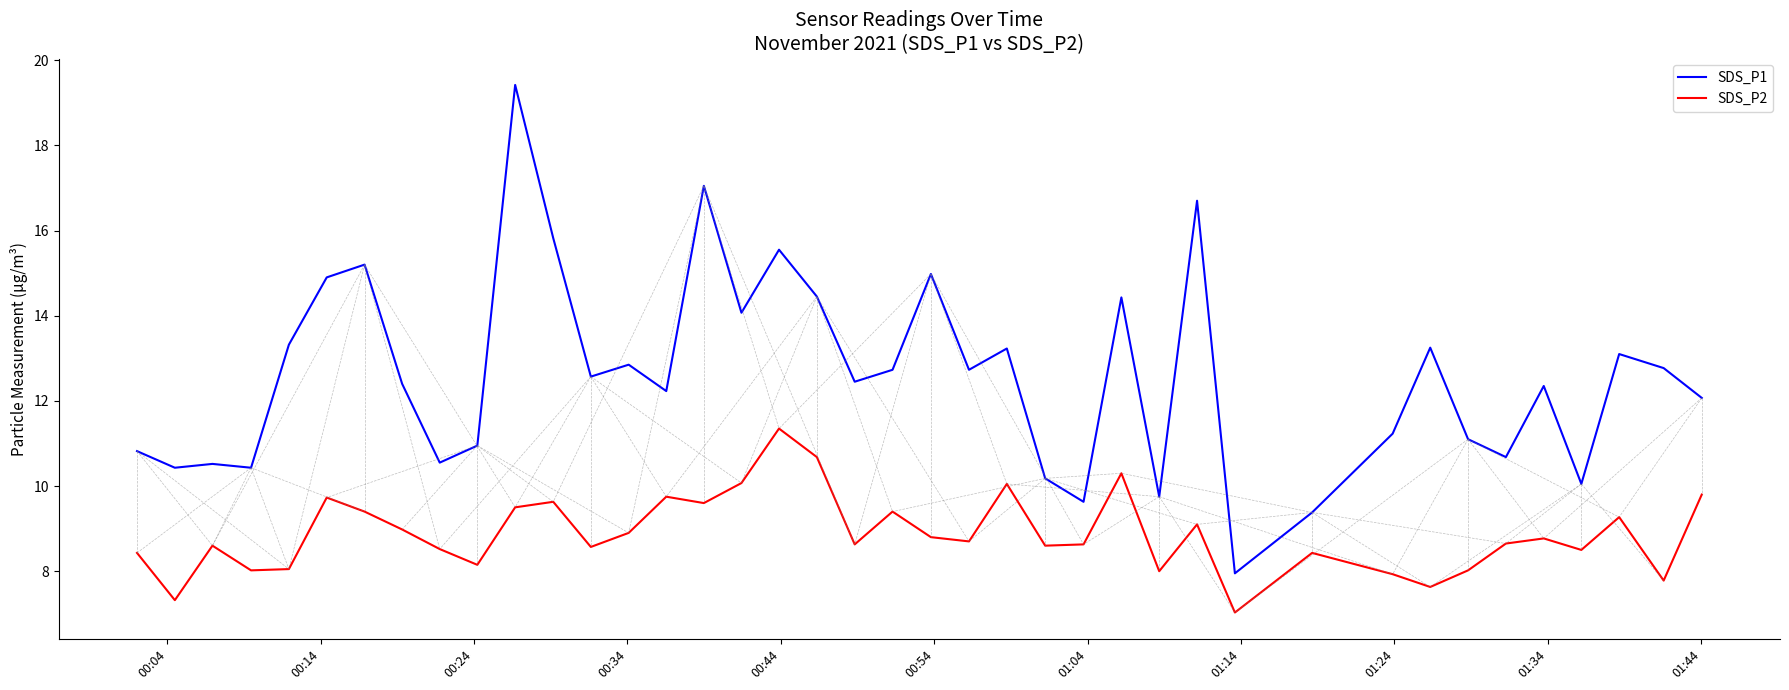

What is the sum of all SDS_P1 values?

504.3